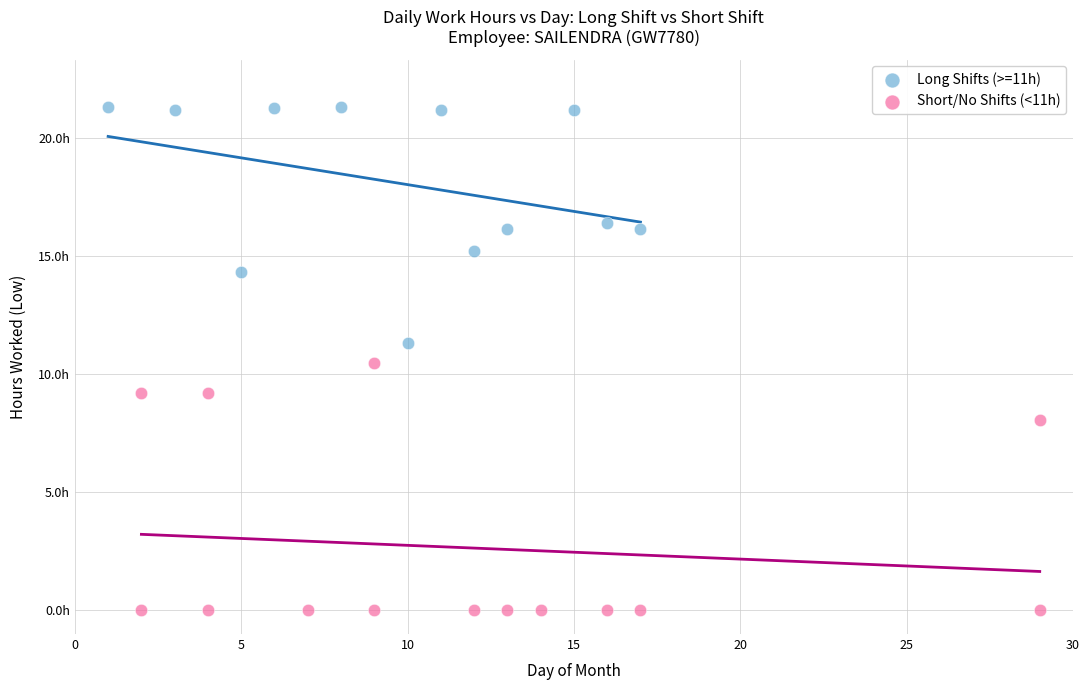

Which series reaches the maximum Y coordinate?

Long Shifts (>=11h)